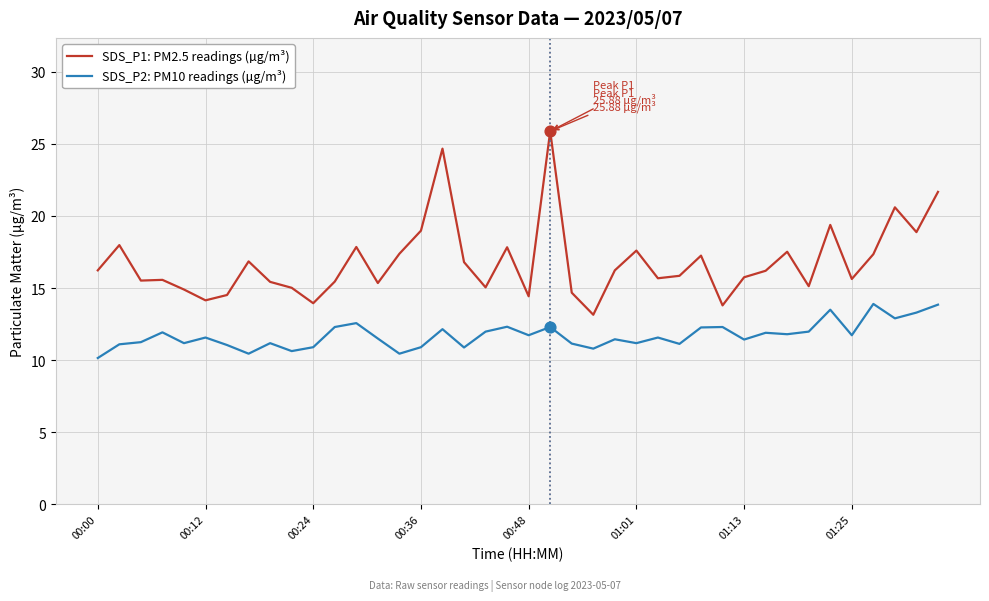

Which series has the largest total across all categories?

SDS_P1: PM2.5 readings (µg/m³)